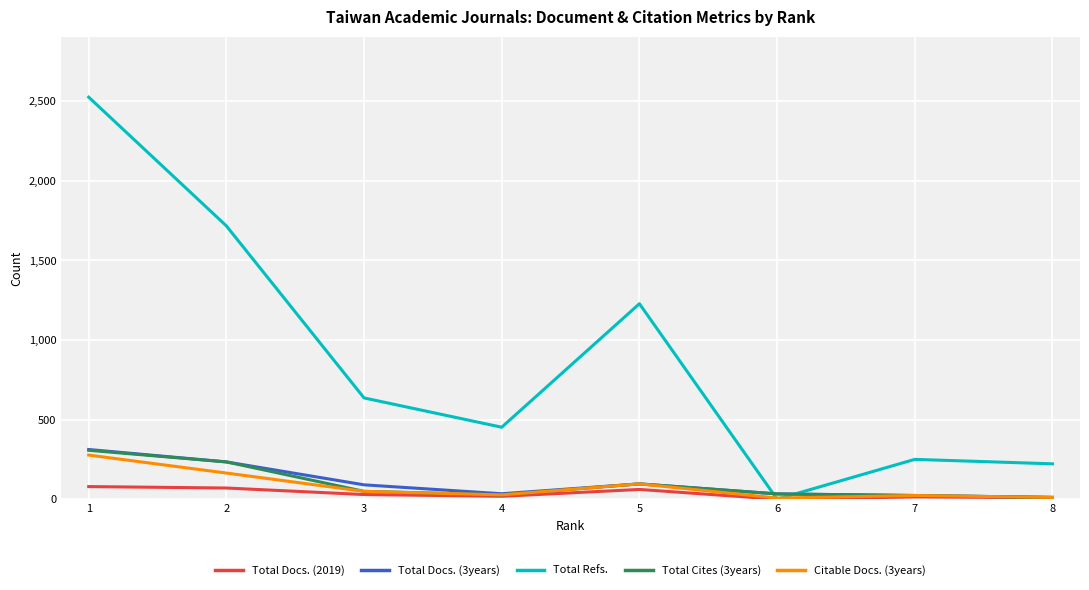

What is the greatest value displayed?

2526